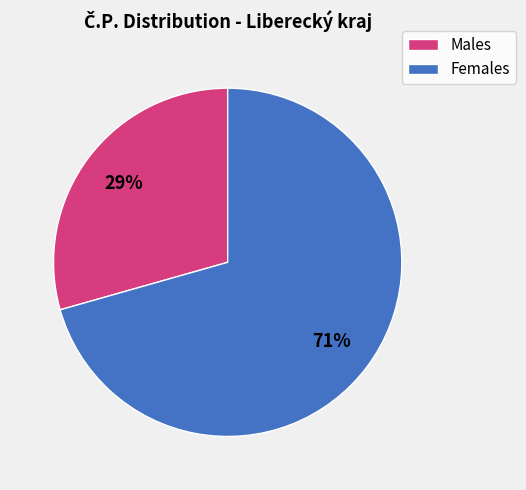

Do Females and Males together represent more than half of the pie?

Yes